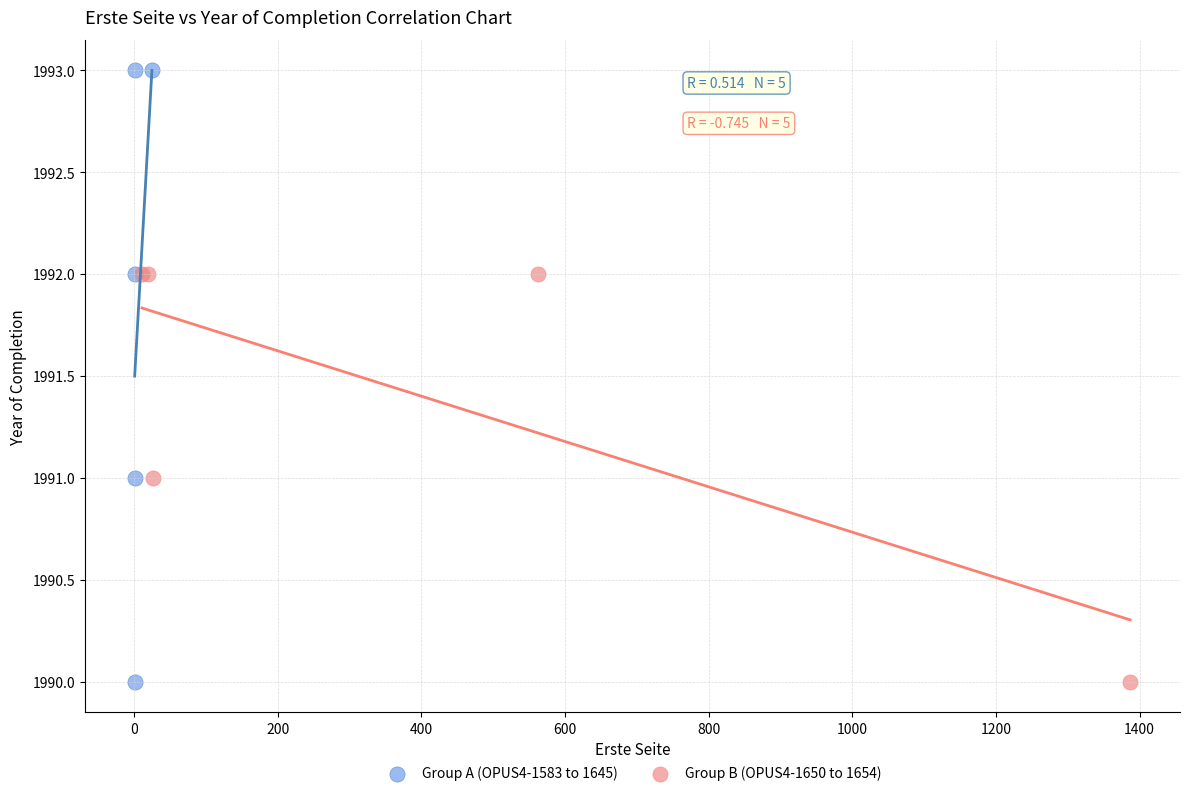

Which series has the widest spread of Y values?

Group A (OPUS4-1583 to 1645)